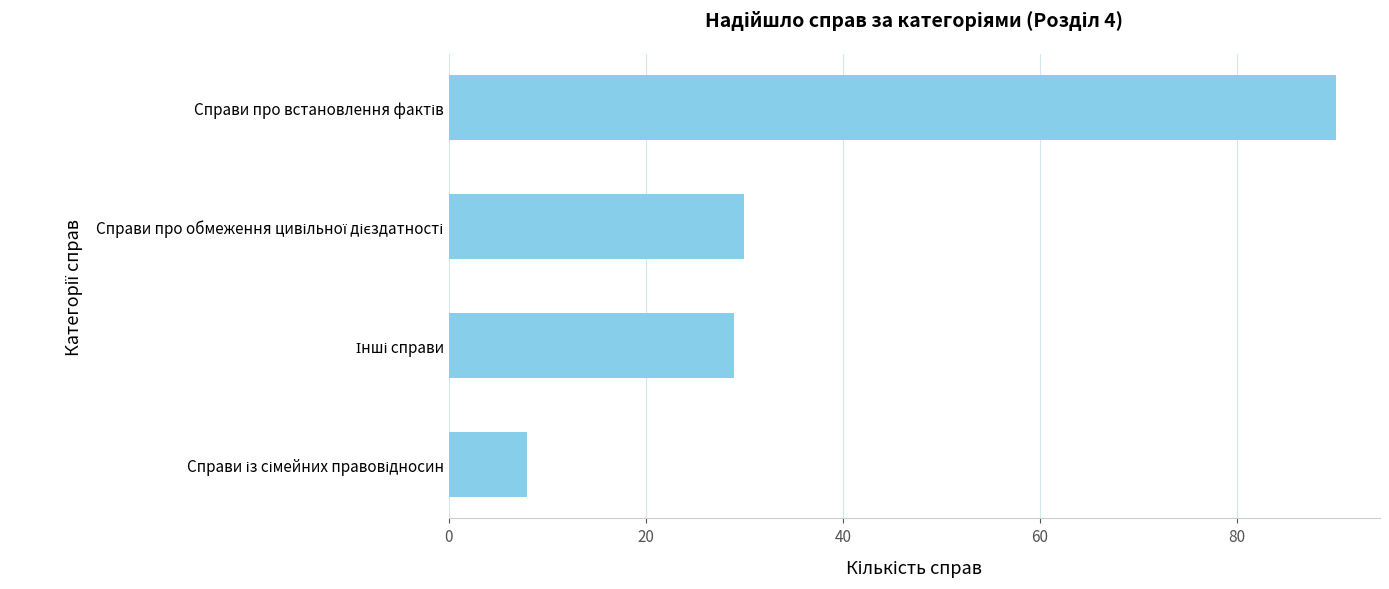

What is the greatest value displayed?

90